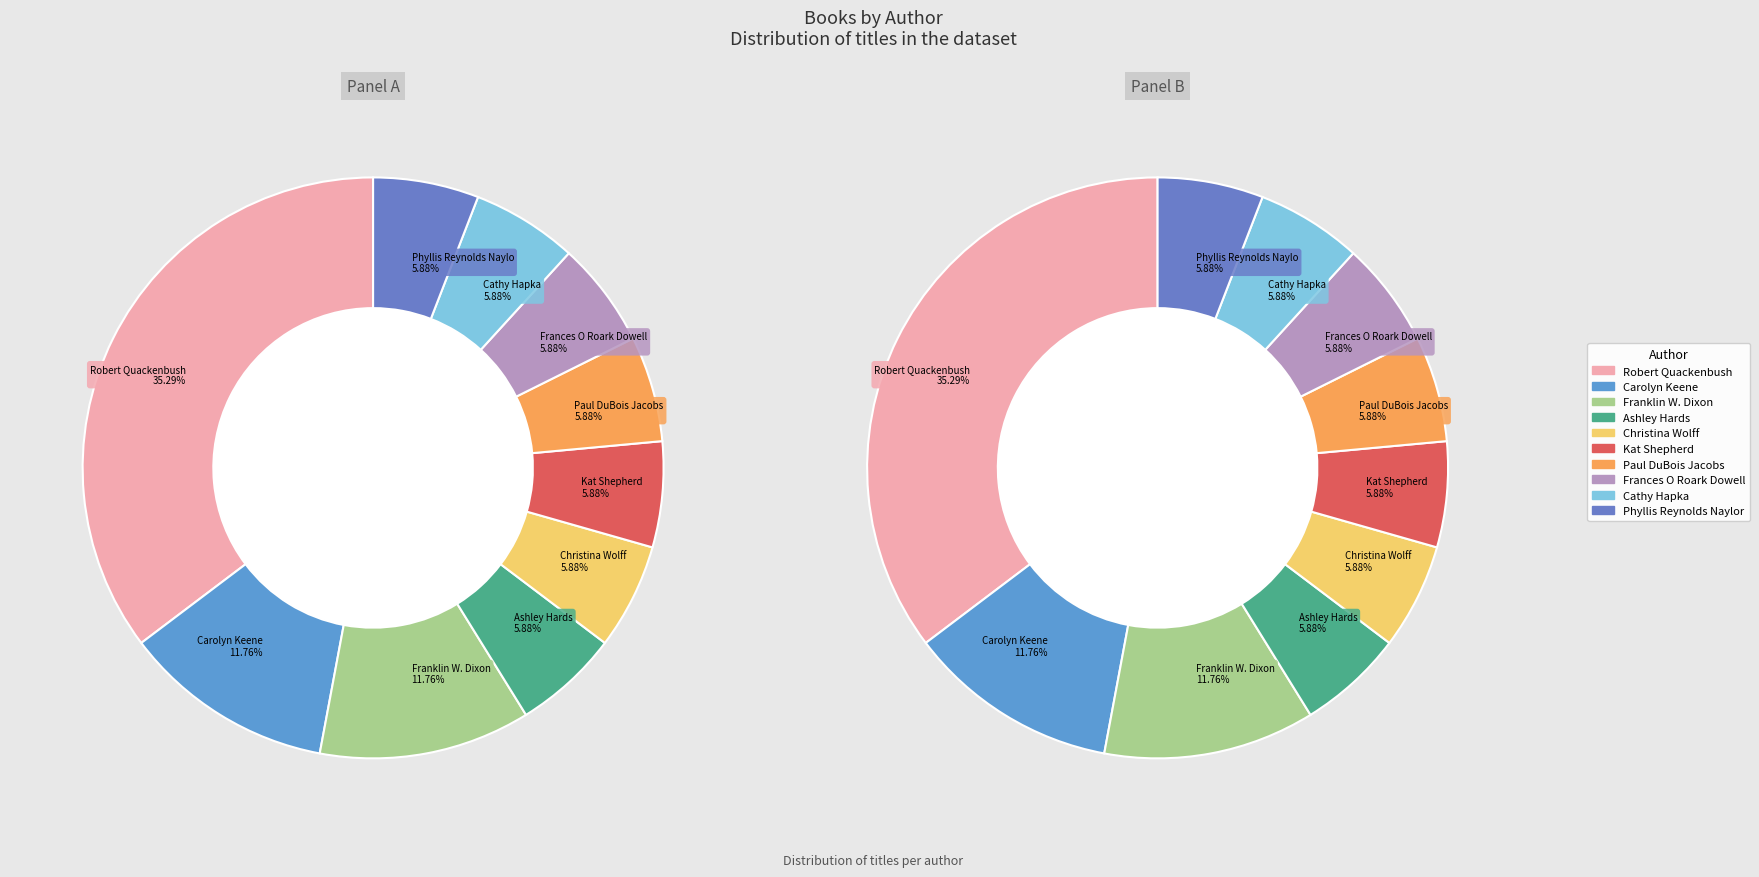

To the nearest percent, what is the average slice percentage?

10%